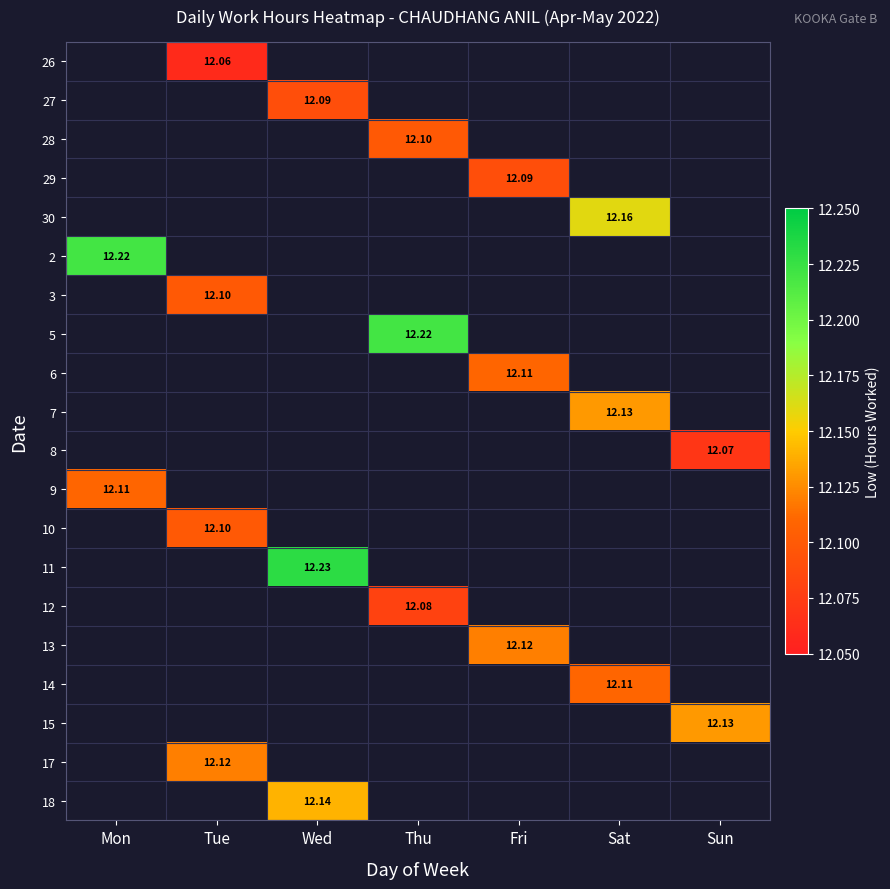

True or false: 17 has a value of 2.8 at Tue.

False